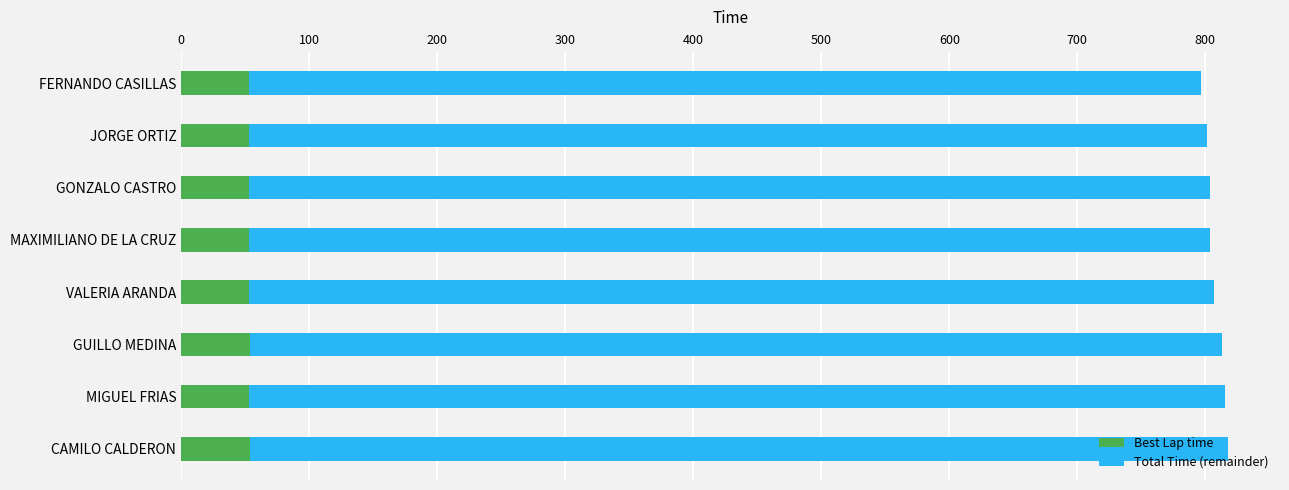

What value does the Best Lap time series have at GUILLO MEDINA?

53.5